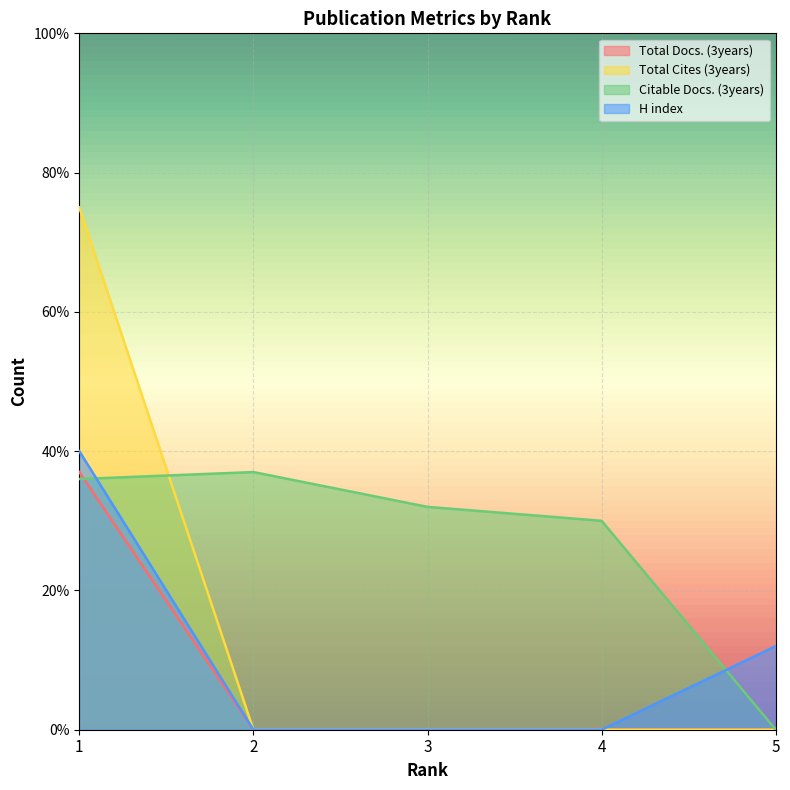

Does the chart display data point markers on the line(s)?

No